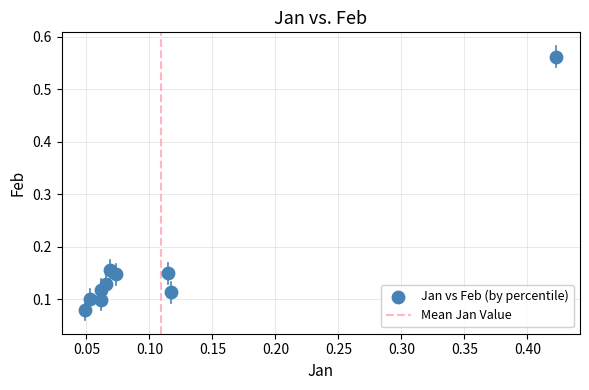

What is the range of X values (max minus min)?

0.4